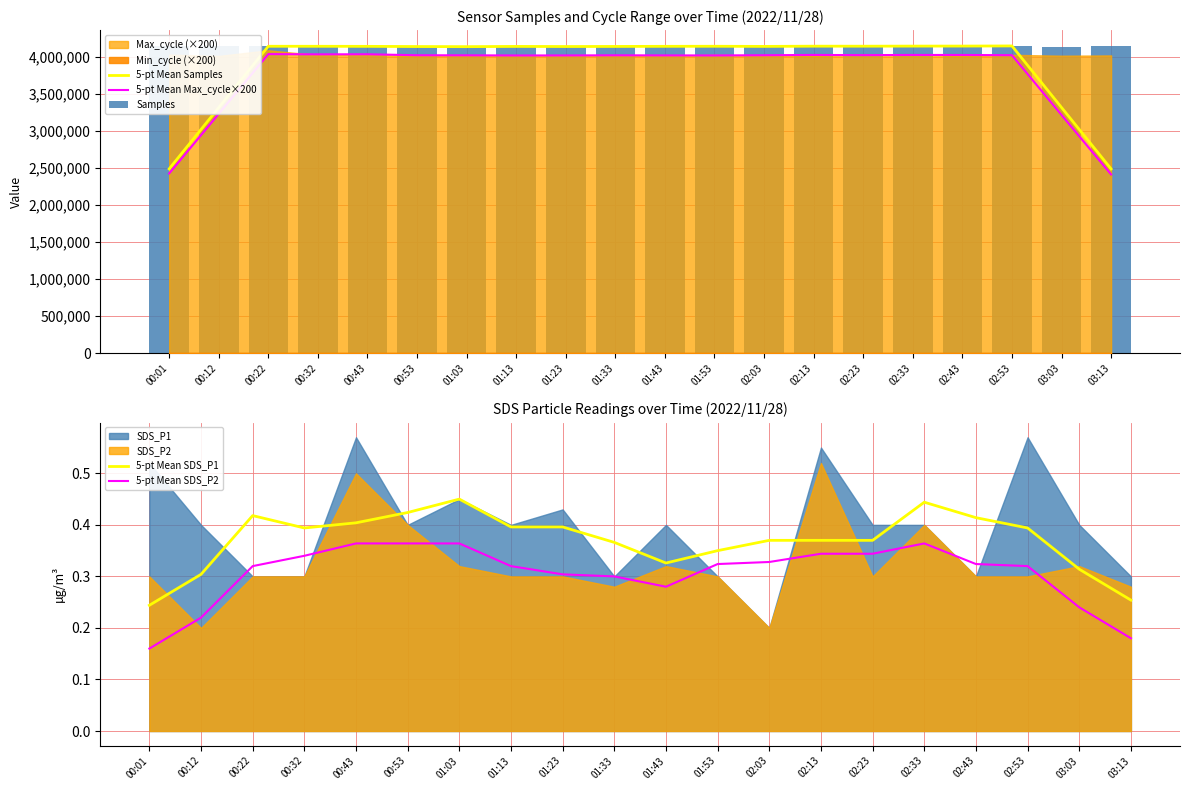

What is the label of the 10th bar from the left?

01:33